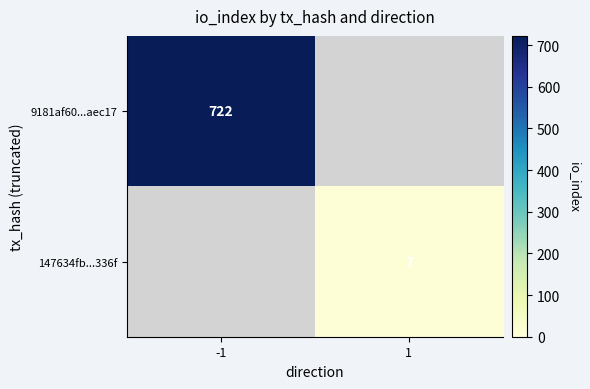

Is it true that 147634fb...336f equals 7 at 1?

True